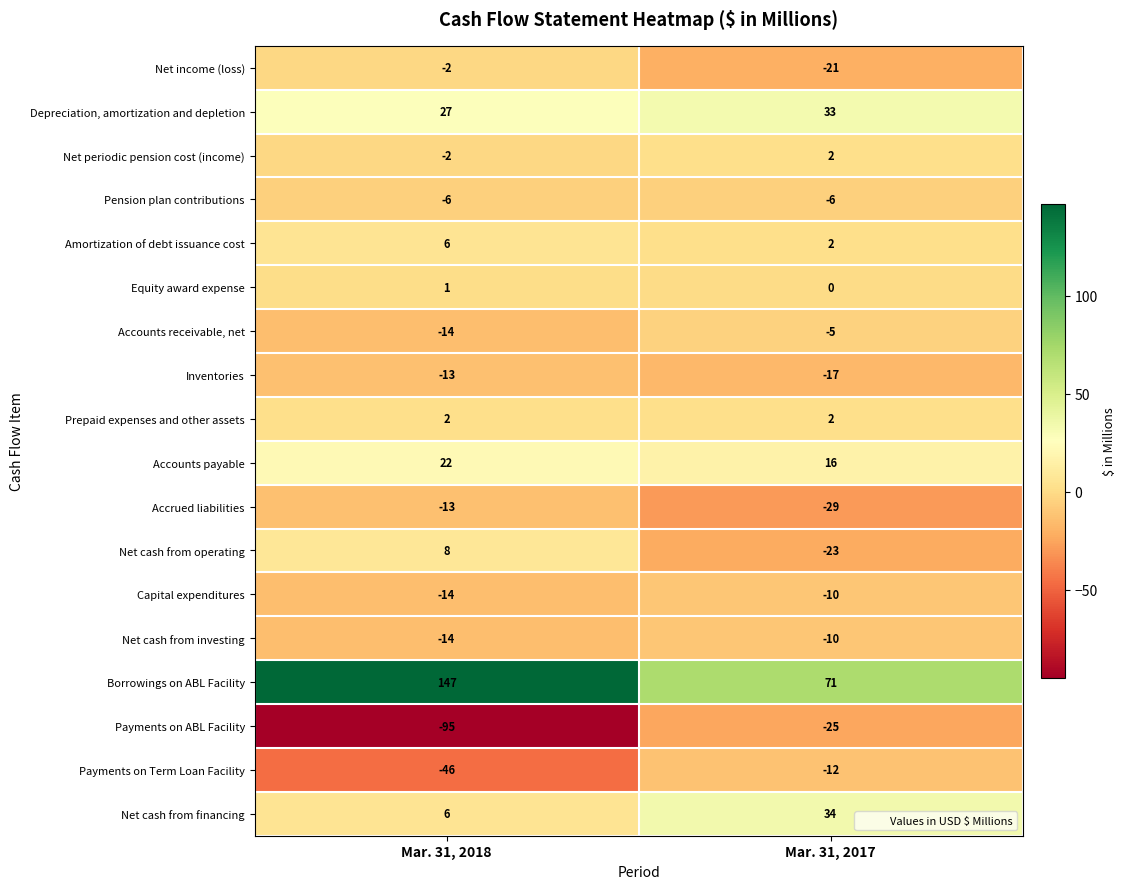

Between Mar. 31, 2018 and Mar. 31, 2017, which series saw the biggest shift?

Borrowings on ABL Facility